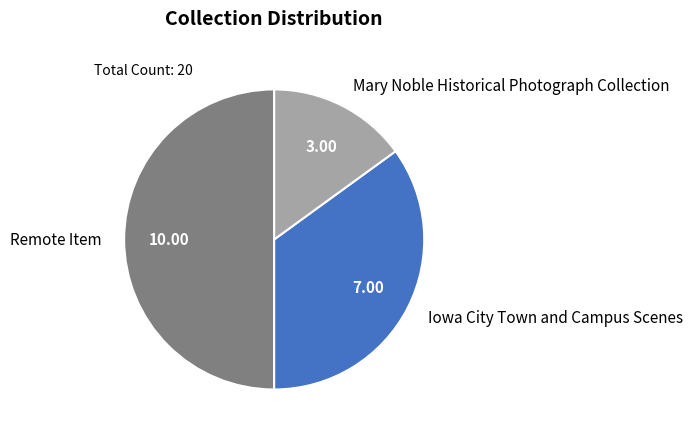

What is the ratio of the value at Mary Noble Historical Photograph Collection to the value at Remote Item?

0.3